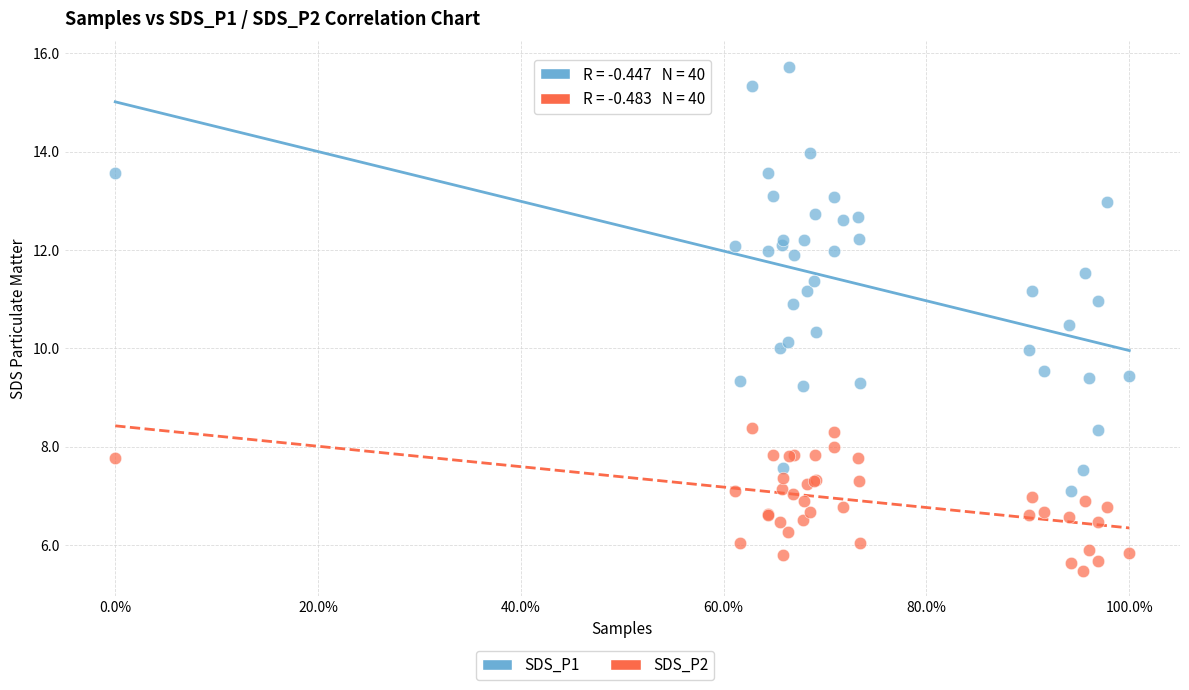

What is the X range (max minus min) for the scatter plot?

100.0